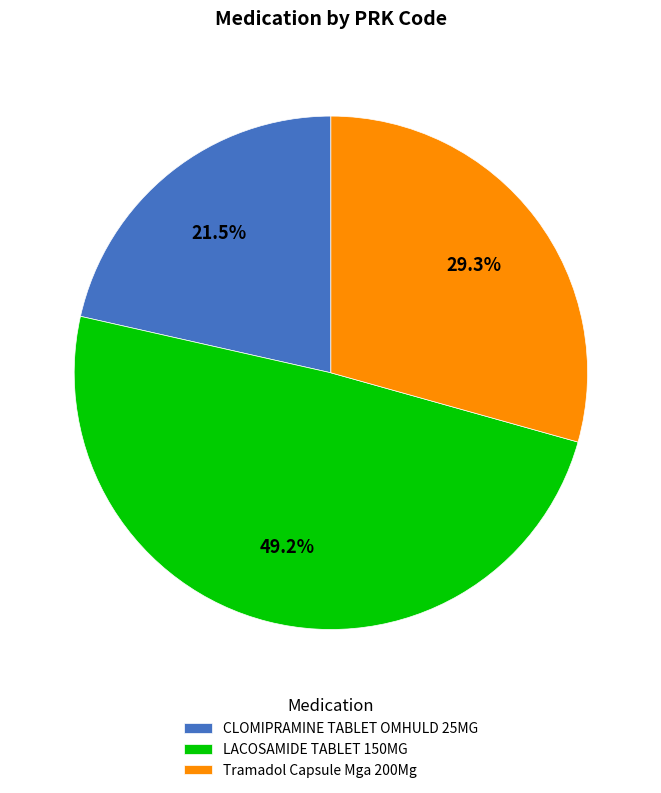

What is the ratio of the value at CLOMIPRAMINE TABLET OMHULD 25MG to the value at Tramadol Capsule Mga 200Mg?

0.7